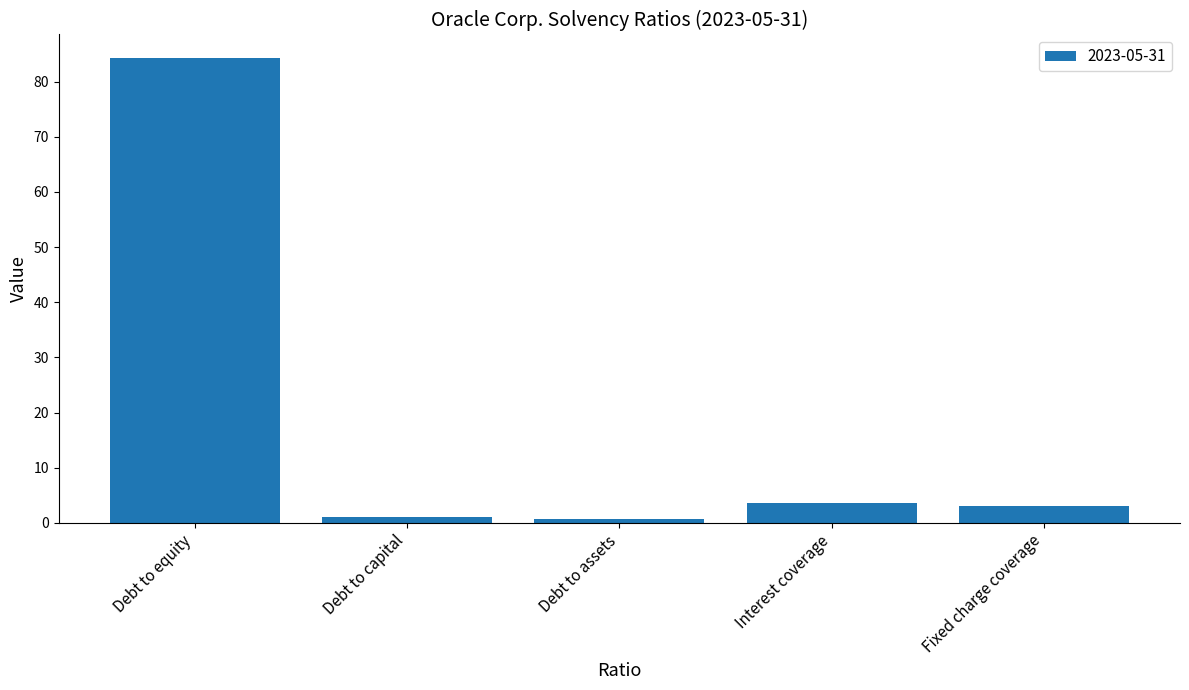

At which label does the data first exceed 3?

Debt to equity